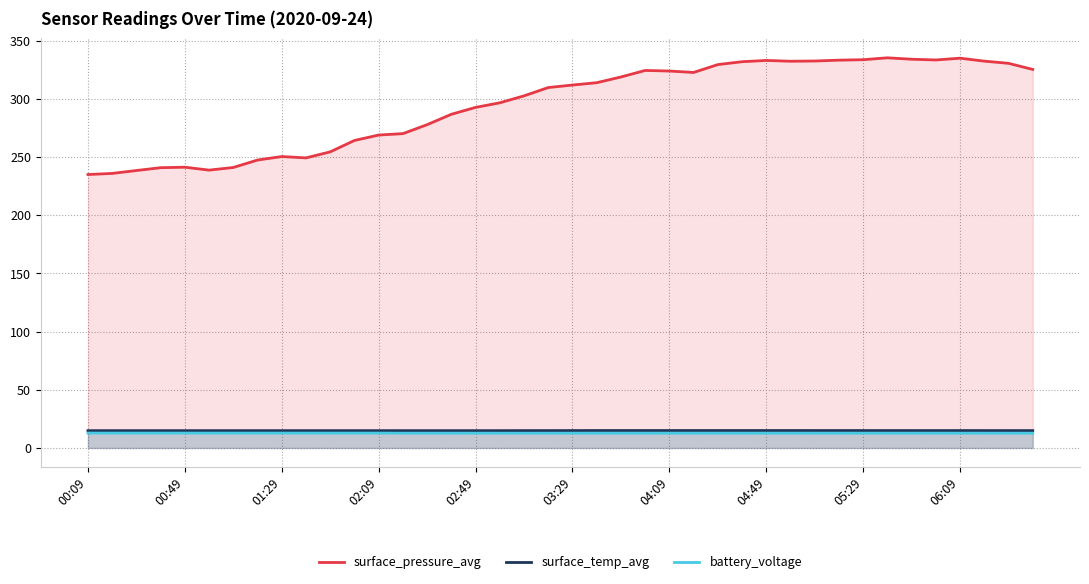

What is the difference between the second highest and minimum values in the surface_pressure_avg series?

100.0